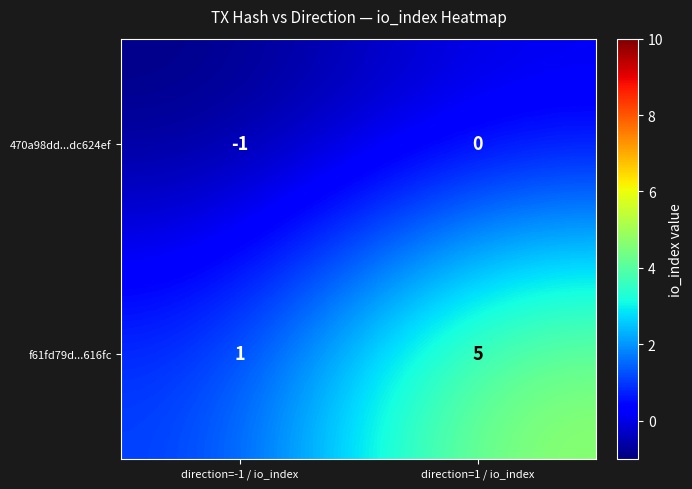

How many negative values does the 470a98dd...dc624ef series have?

1